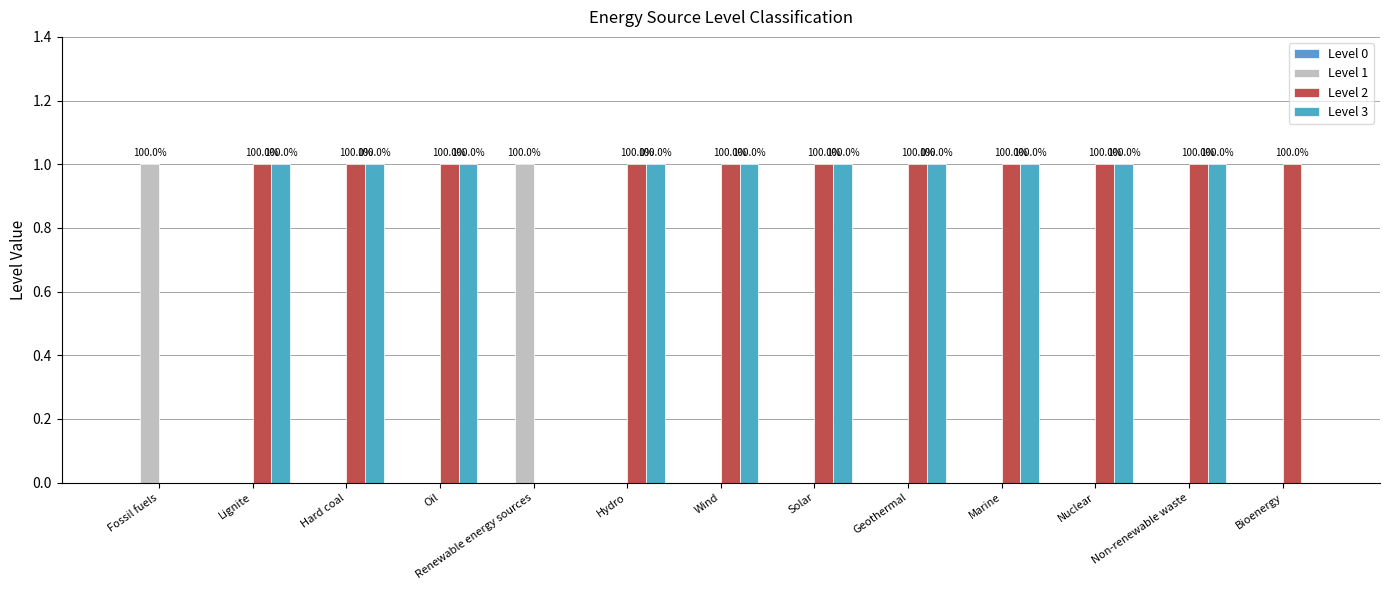

Are the bars grouped side by side (vs. stacked)?

Yes